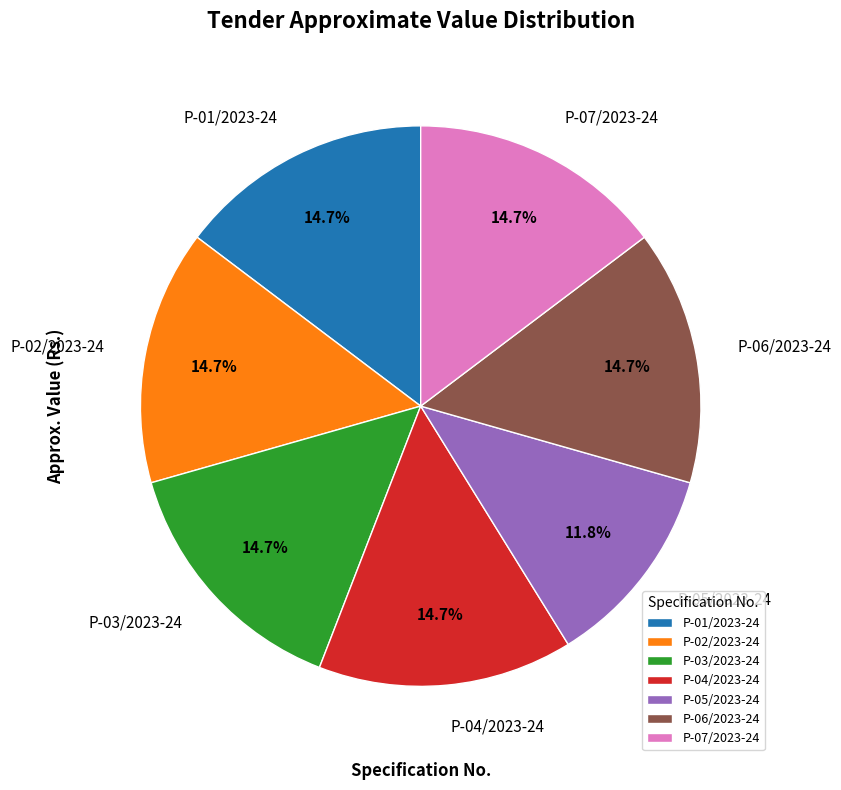

What is the smallest slice in the pie chart?

P-05/2023-24